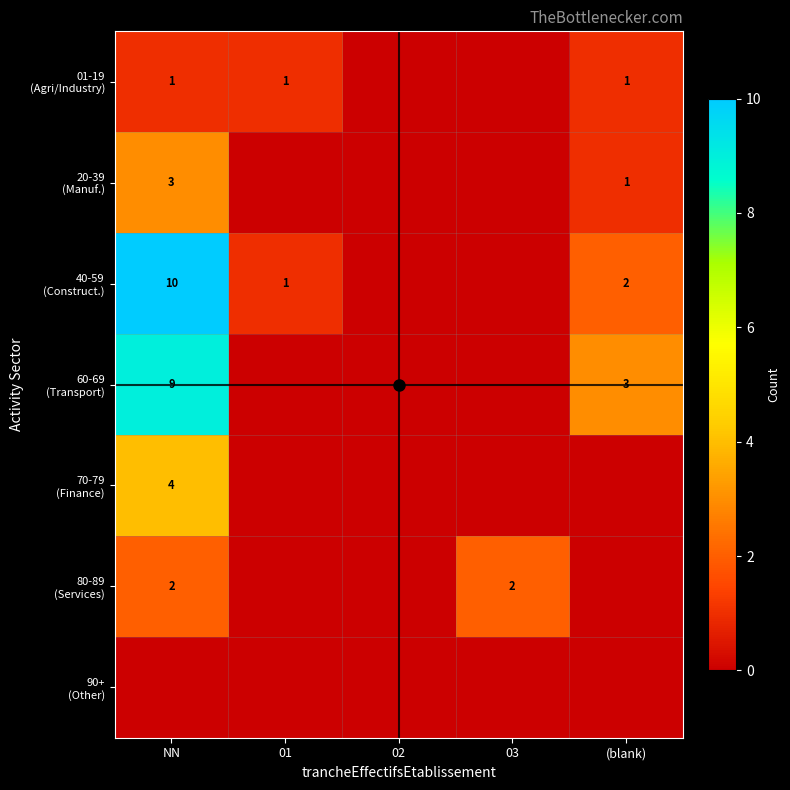

Is it true that 40-59 (Construct.) equals 1 at 01?

True